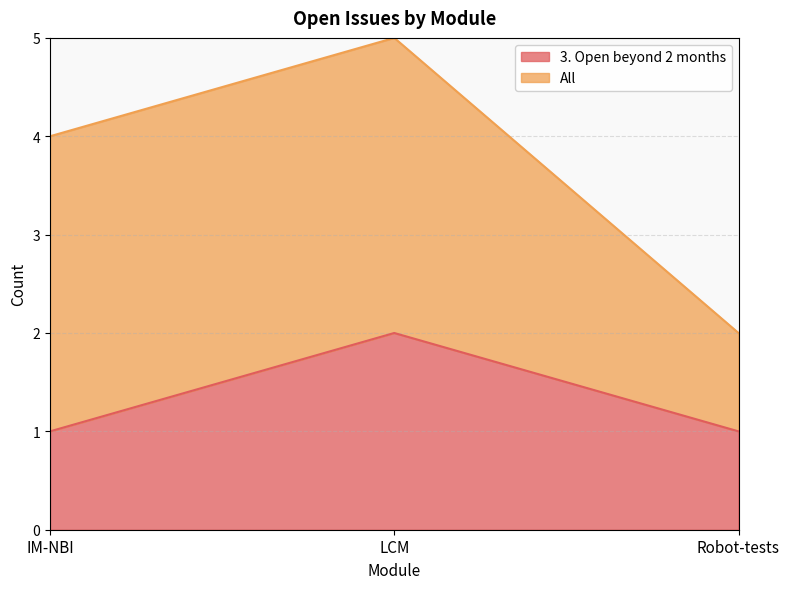

Between IM-NBI and Robot-tests, which is larger?

IM-NBI